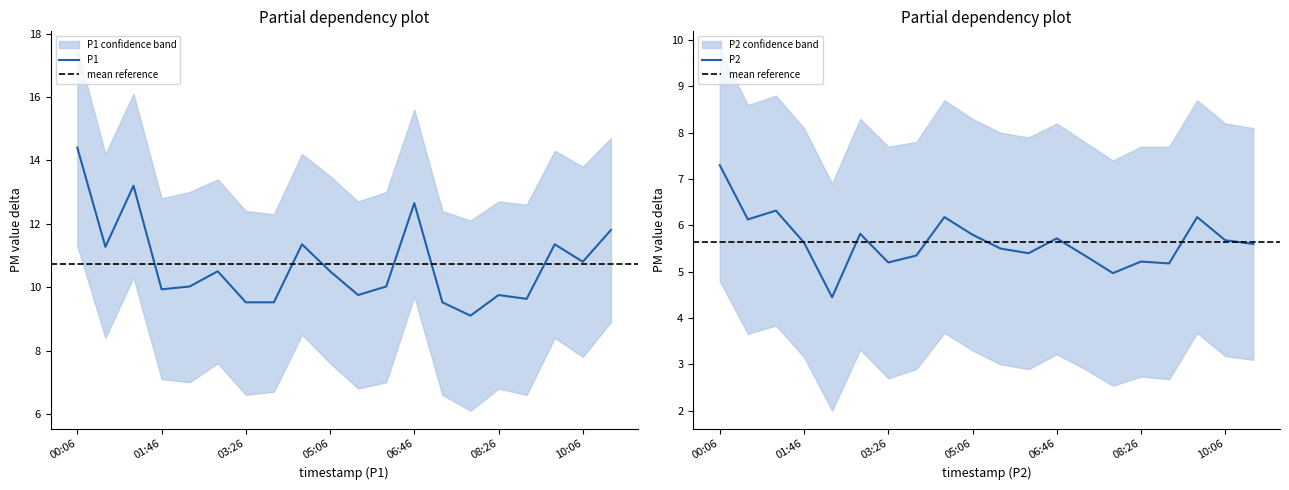

Rank the categories by P1_lower value from lowest to highest.

07:52, 03:26, 07:19, 08:59, 03:59, 05:39, 08:26, 02:20, 06:13, 01:46, 02:53, 05:06, 10:06, 00:39, 09:32, 04:33, 10:39, 06:46, 01:13, 00:06